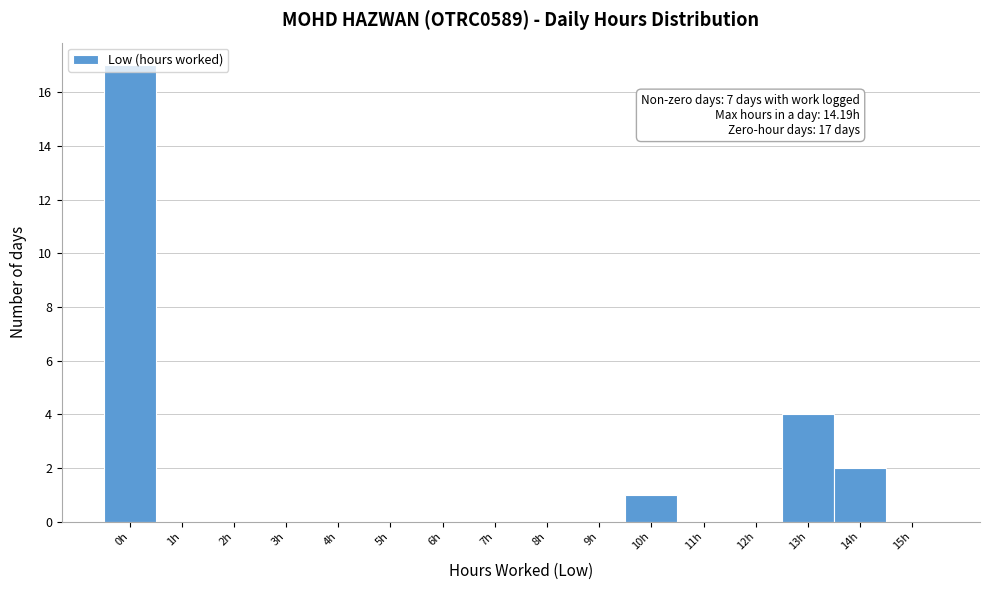

What is the greatest value displayed?

17